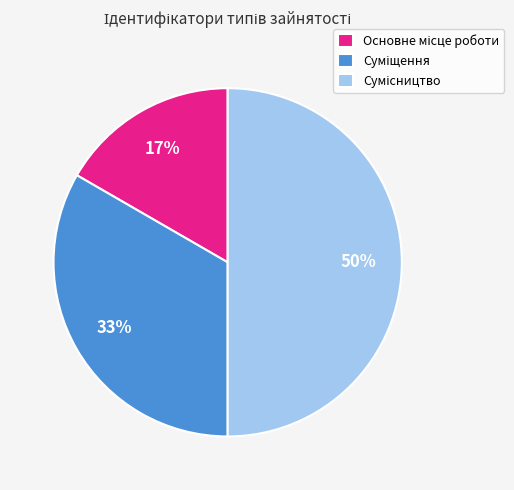

To the nearest percent, what is the difference between the largest and smallest slice percentages?

33%